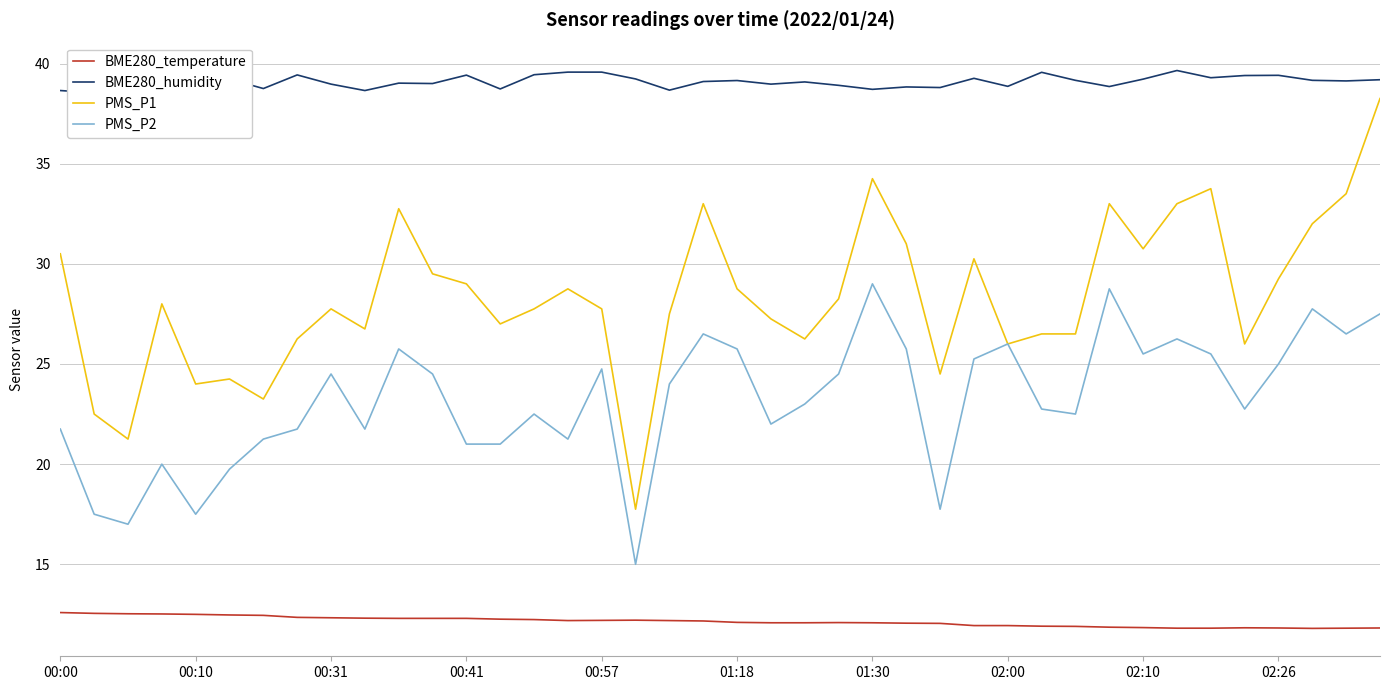

How many lines are shown in the chart?

4